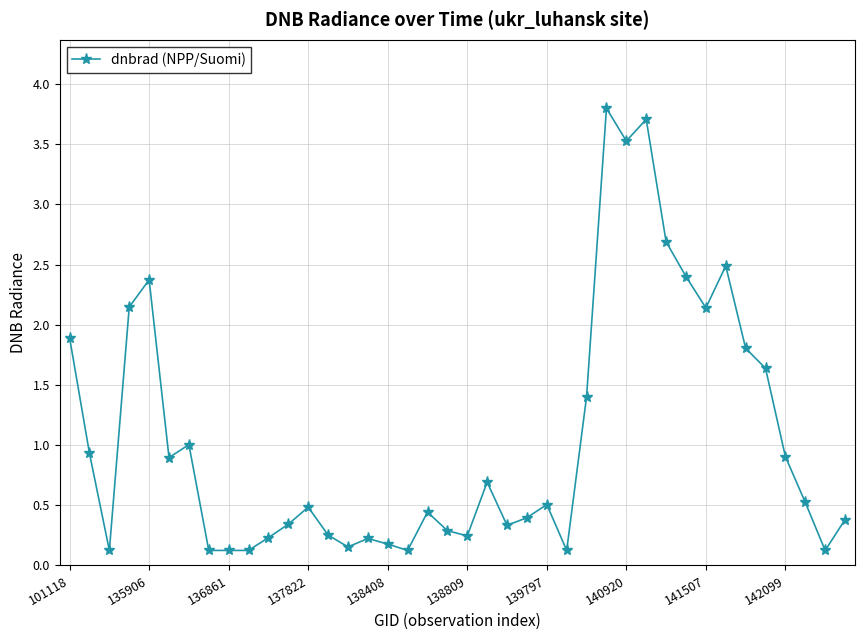

What is the difference between the maximum and minimum values?

3.7